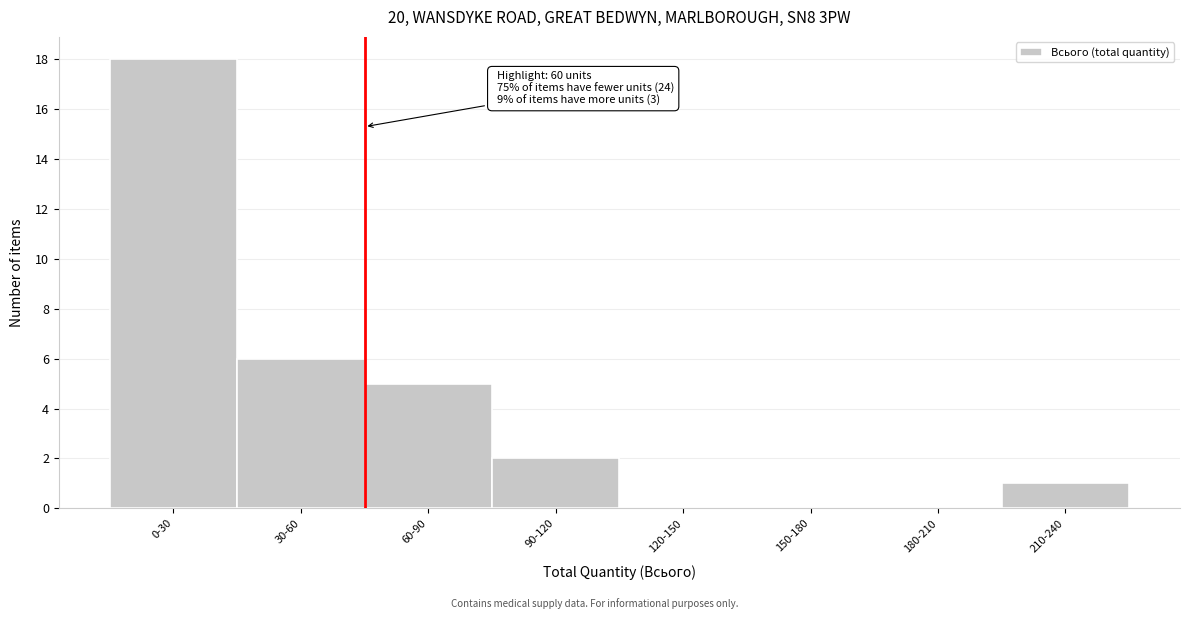

Reading left to right, what are all the values shown in this chart?

0-30=18	30-60=6	60-90=5	90-120=2	120-150=0	150-180=0	180-210=0	210-240=1